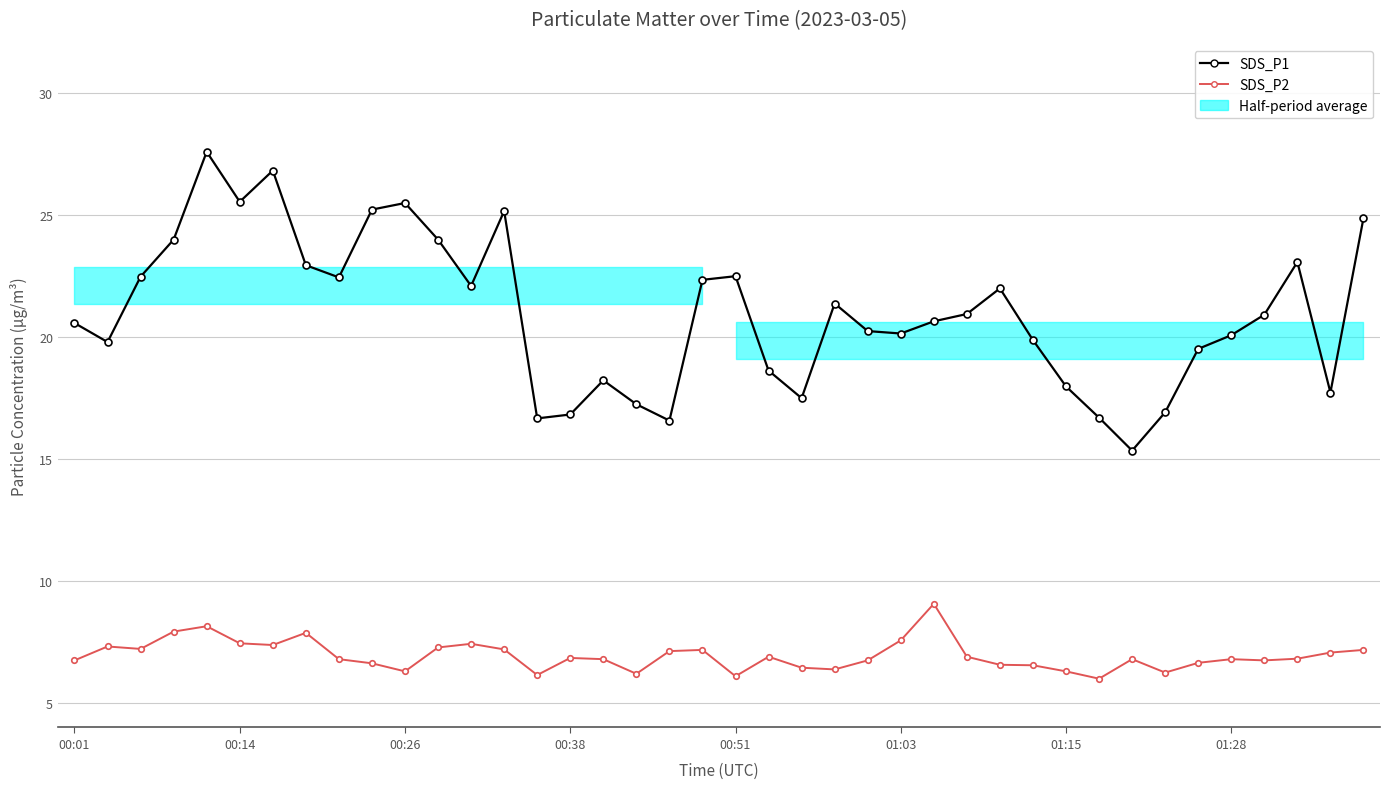

What is the sum of the SDS_P2 values at 29 and 37?

13.4